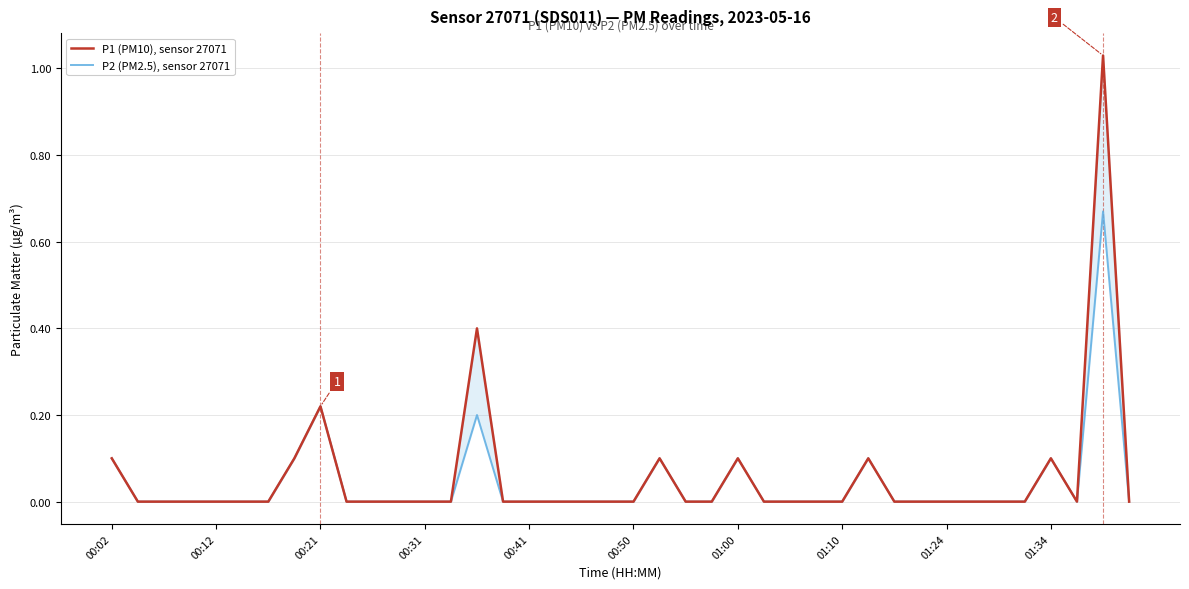

Reading left to right, what are all the values shown in this chart?

P1 (PM10), sensor 27071: 0.1	0.0	0.0	0.0	0.0	0.0	0.0	0.1	0.2	0.0	0.0	0.0	0.0	0.0	0.4	0.0	0.0	0.0	0.0	0.0	0.0	0.1	0.0	0.0	0.1	0.0	0.0	0.0	0.0	0.1	0.0	0.0	0.0	0.0	0.0	0.0	0.1	0.0	1.0	0.0
P2 (PM2.5), sensor 27071: 0.1	0.0	0.0	0.0	0.0	0.0	0.0	0.1	0.2	0.0	0.0	0.0	0.0	0.0	0.2	0.0	0.0	0.0	0.0	0.0	0.0	0.1	0.0	0.0	0.1	0.0	0.0	0.0	0.0	0.1	0.0	0.0	0.0	0.0	0.0	0.0	0.1	0.0	0.7	0.0